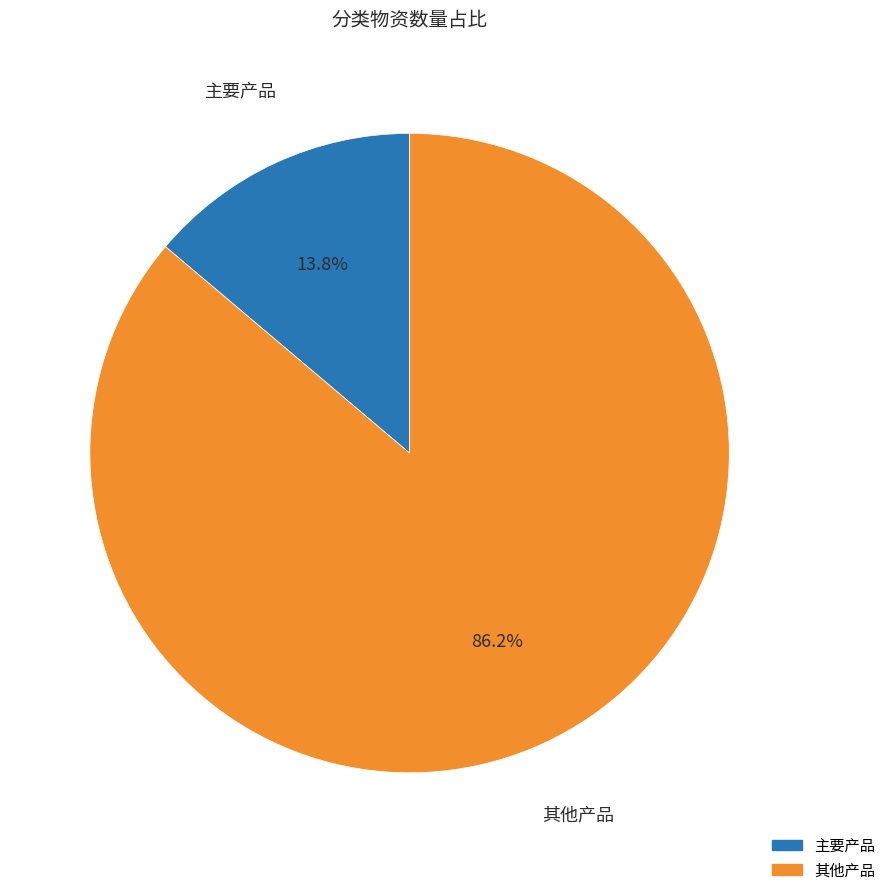

What percentage do 主要产品 and 其他产品 together represent?

100.0%